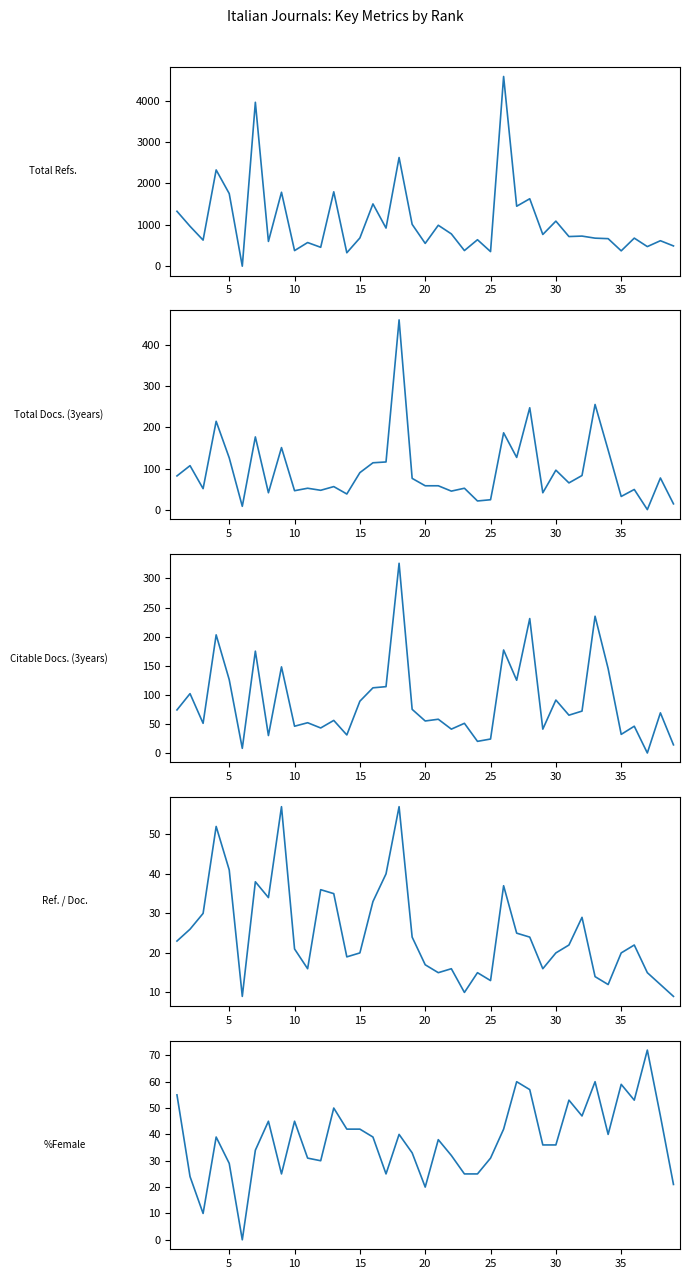

After their last crossing, which series has the higher values: Total Docs. (3years) or Total Refs.?

Total Refs.